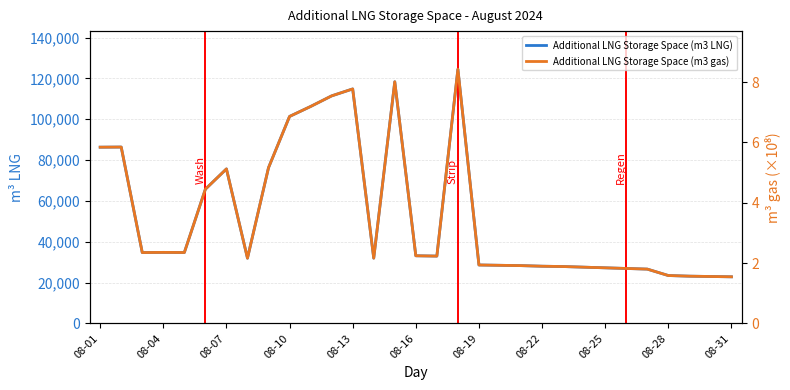

Count the number of categories in the chart.

31